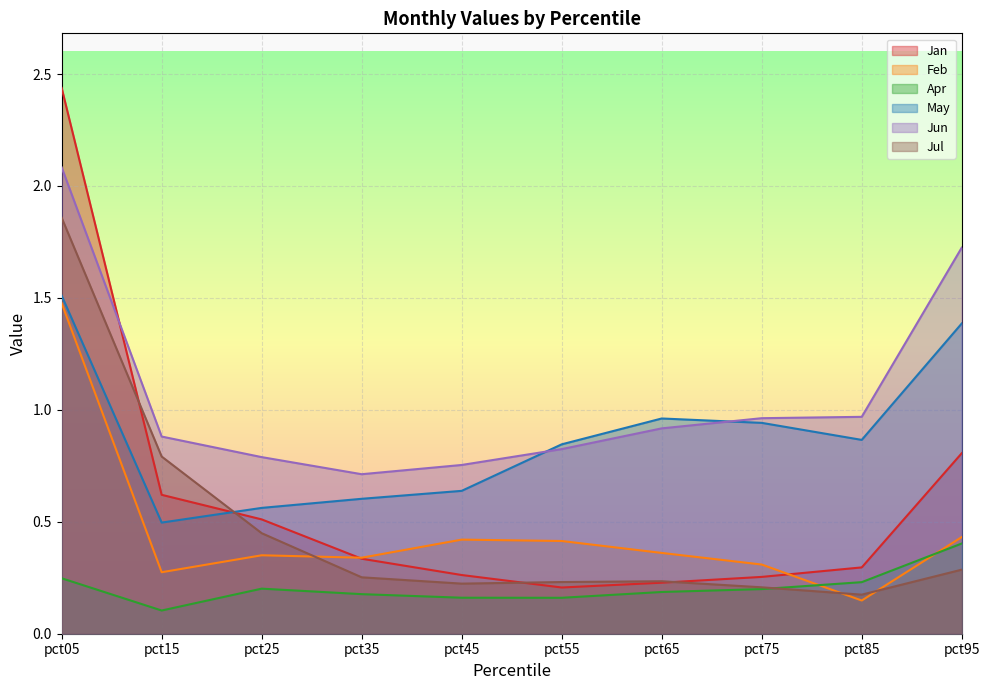

The value of Jul at pct45 is 0.1. True or false?

False